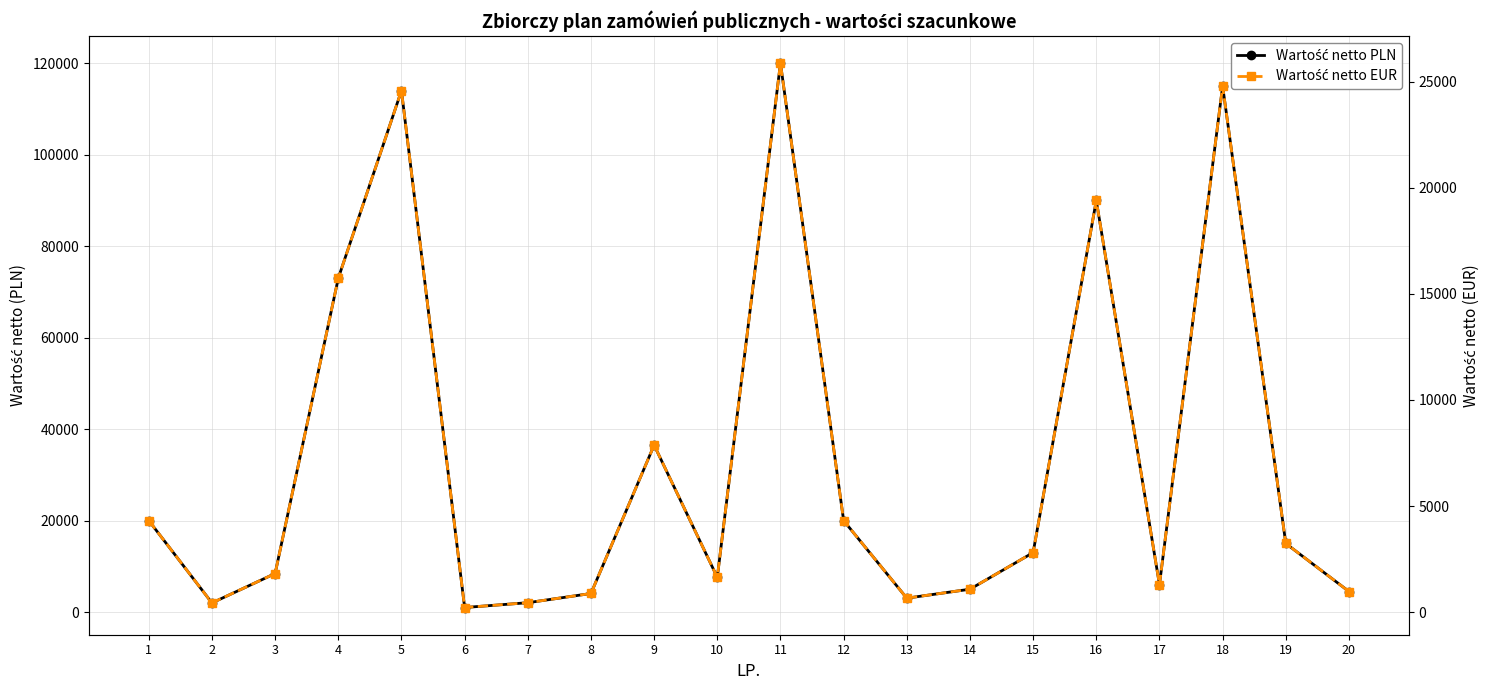

What is the value of the Wartość netto EUR point at the 13th from the left?

656.4